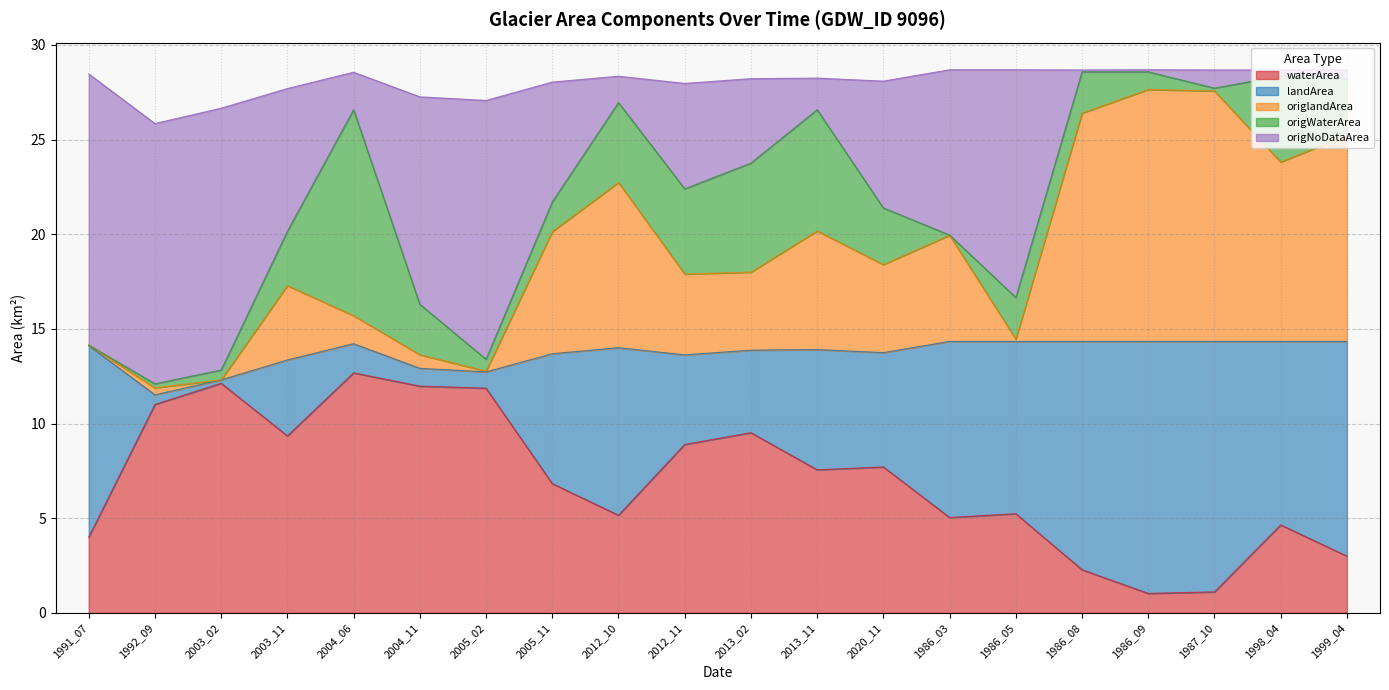

True or false: origlandArea has a value of 3.1 at 1991_07.

False